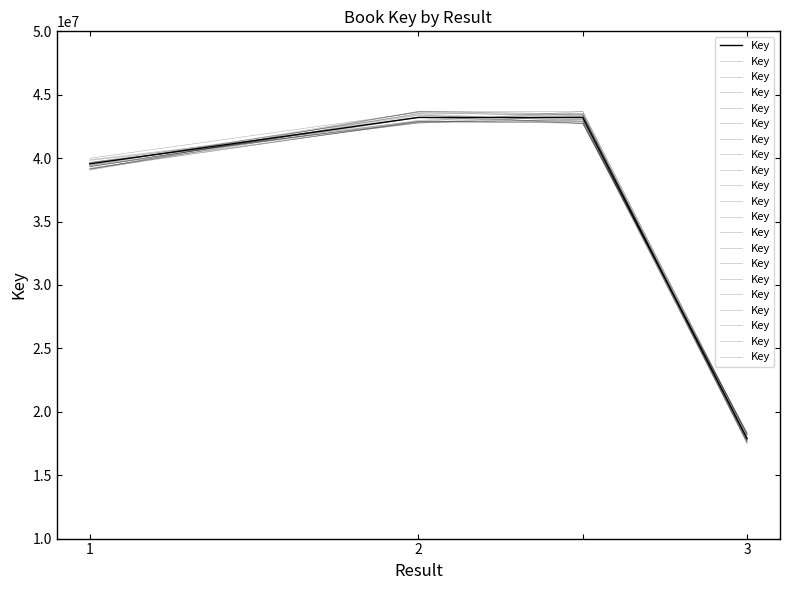

What is the average value?

35791011.4